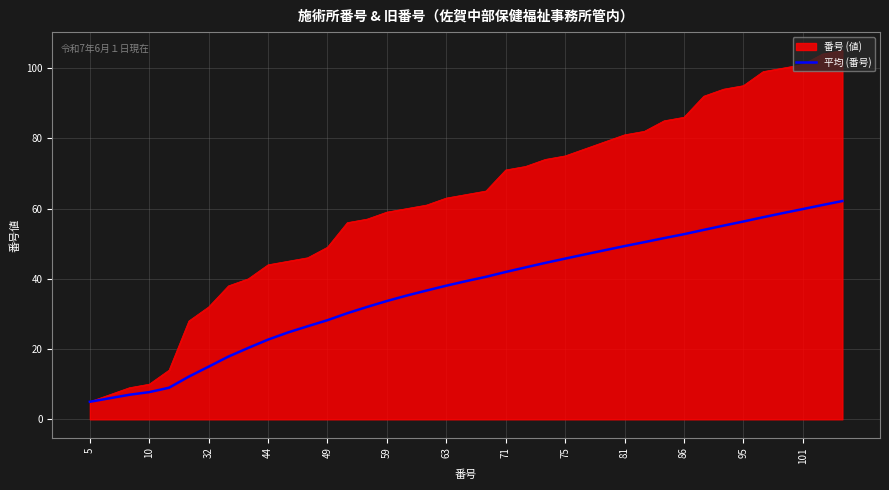

How many categories are shown in the chart?

39